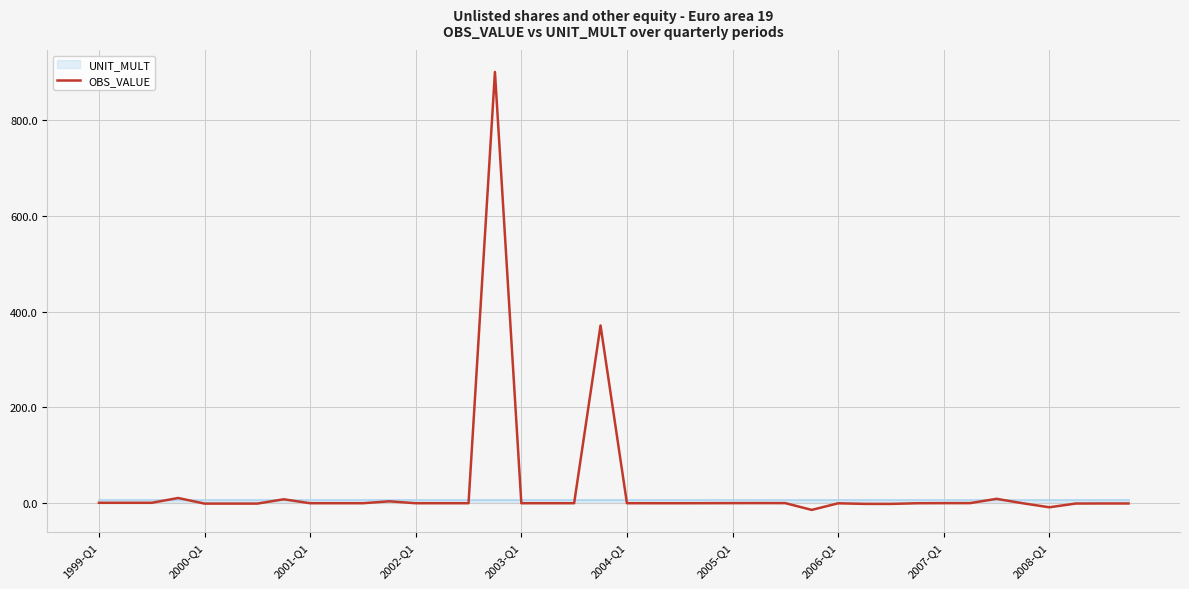

What is the maximum value for OBS_VALUE?

900.0